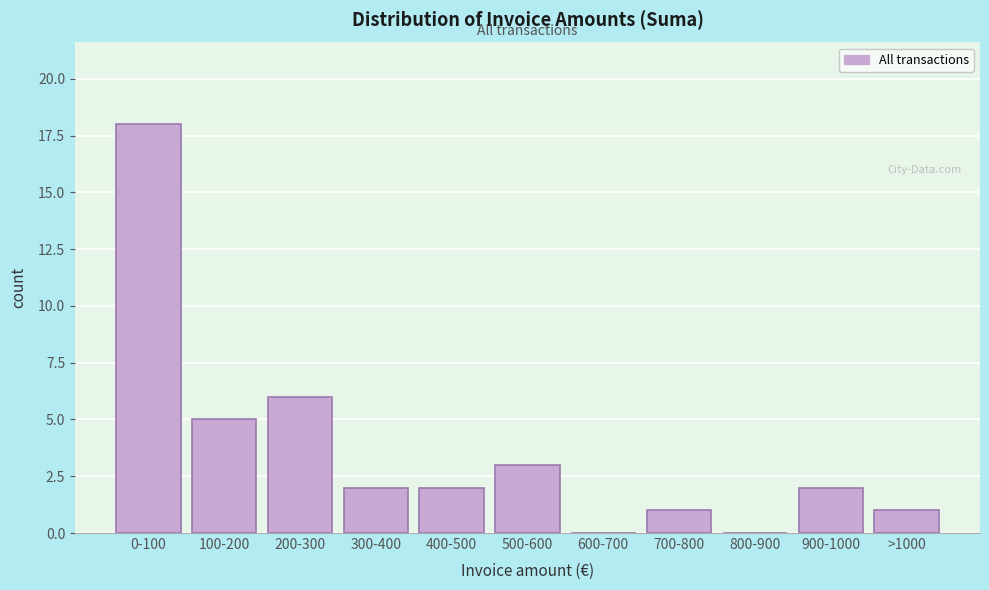

Reading left to right, what are all the values shown in this chart?

0-100=18	100-200=5	200-300=6	300-400=2	400-500=2	500-600=3	600-700=0	700-800=1	800-900=0	900-1000=2	>1000=1